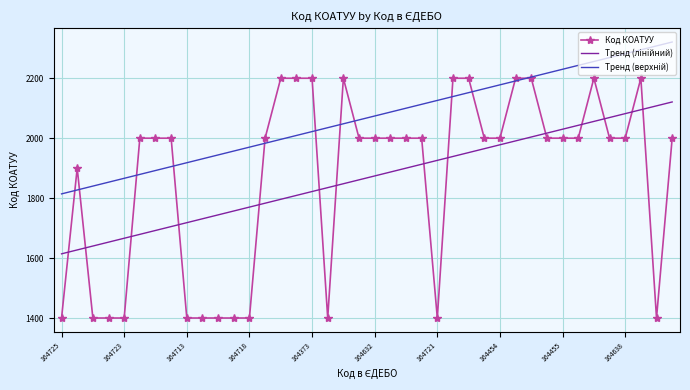

What is the minimum value shown in the chart?

1400.0